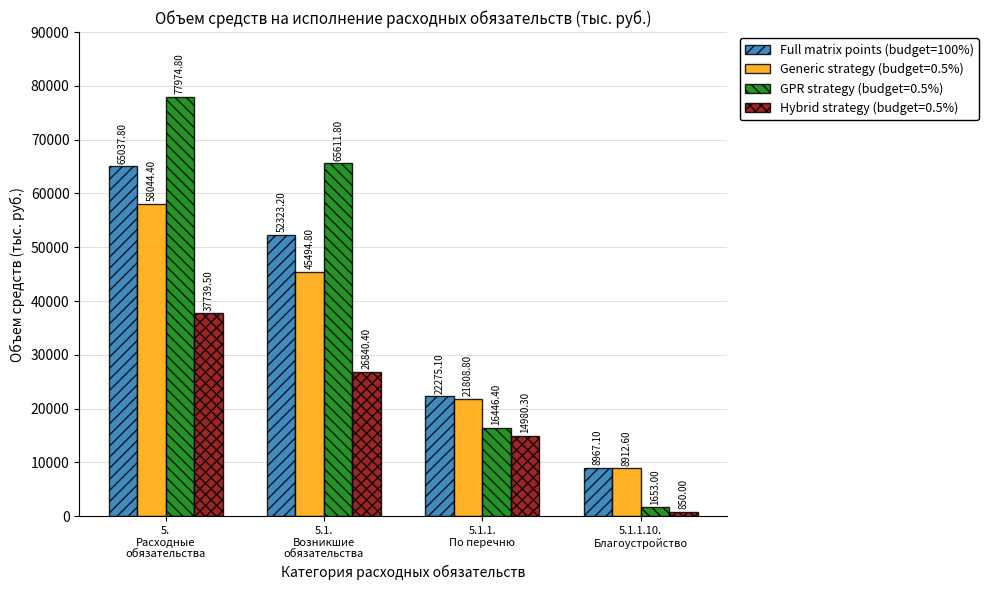

How many values in the GPR strategy (budget=0.5%) series are below 65611?

2